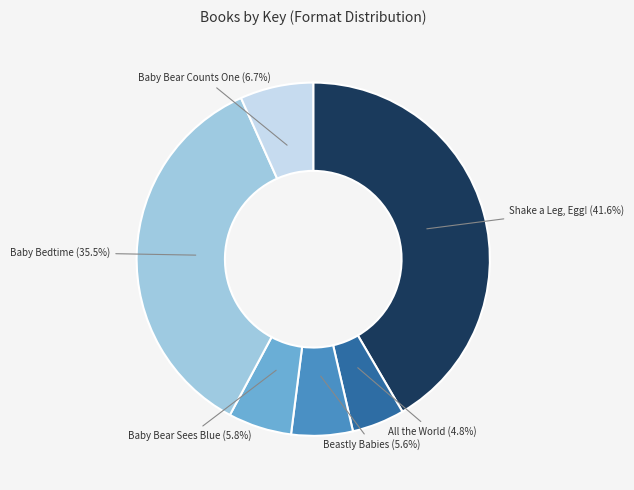

Is there any slice that represents more than half of the pie?

No